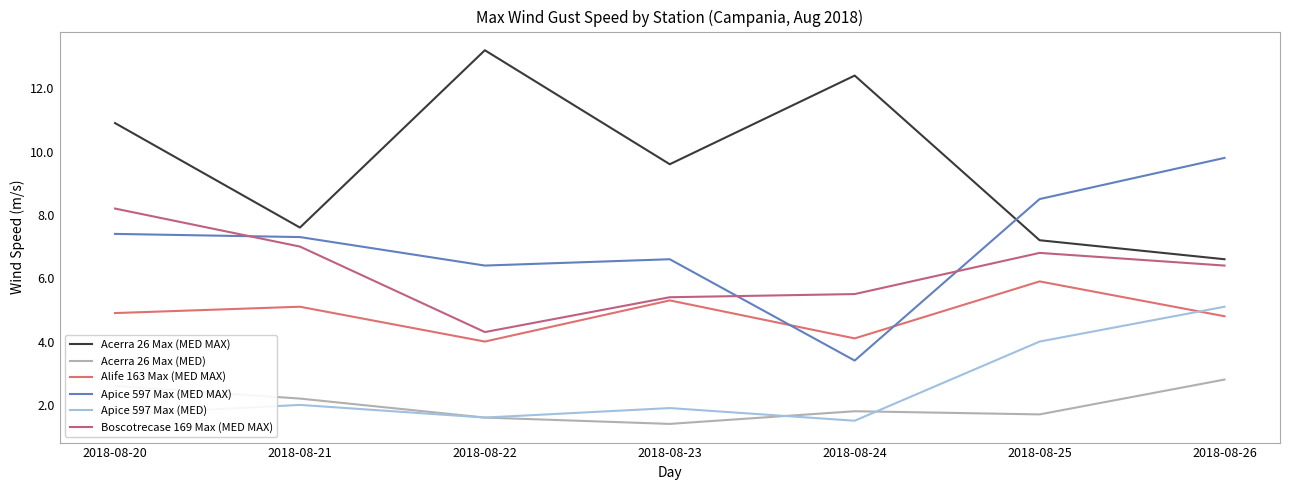

Where is the first local minimum for Apice 597 Max (MED MAX)?

2018-08-22